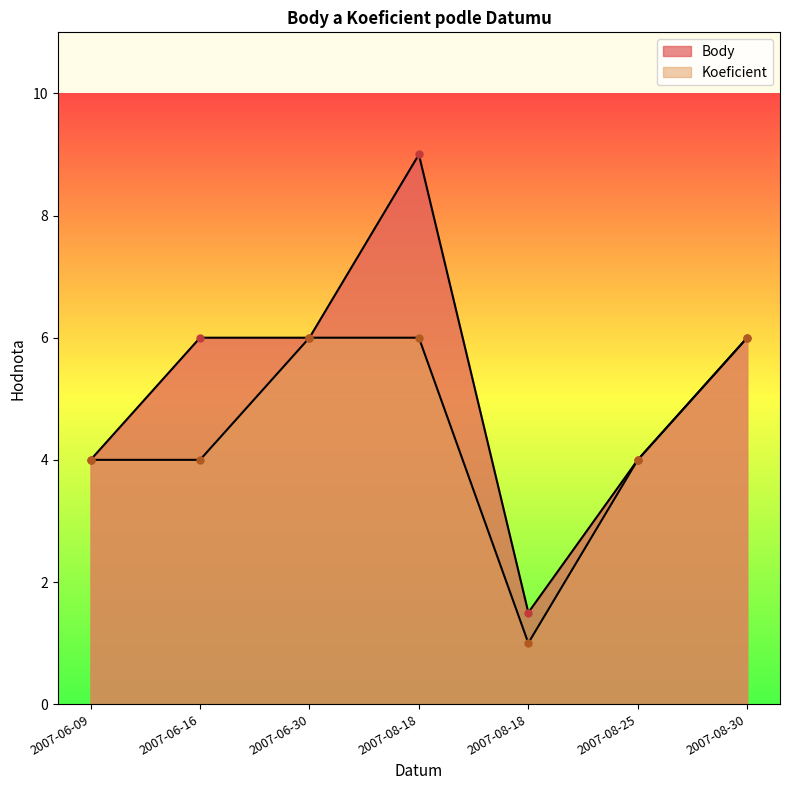

Which has a higher value, 2007-06-09 or 2007-06-30?

2007-06-30